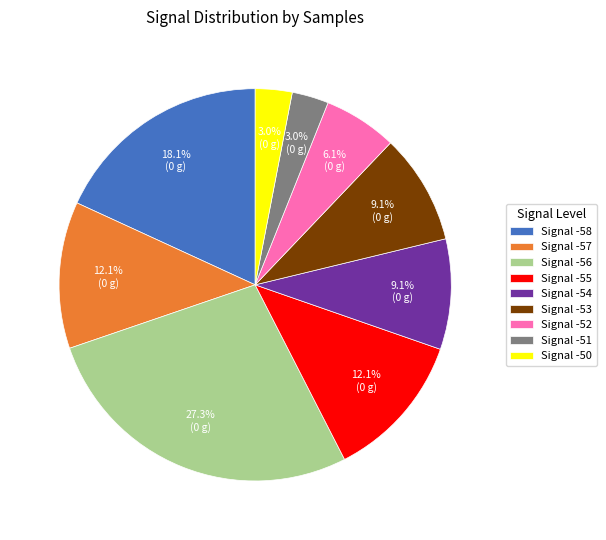

Approximately how many times larger is the value at Signal -58 compared to Signal -54?

2.0